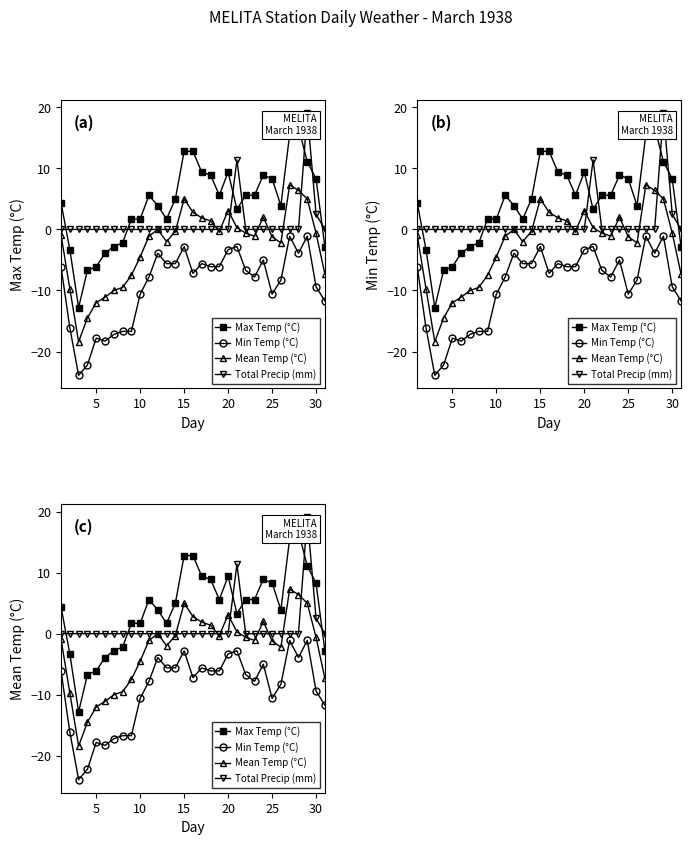

True or false: Max Temp (°C) and Mean Temp (°C) cross at least once.

False